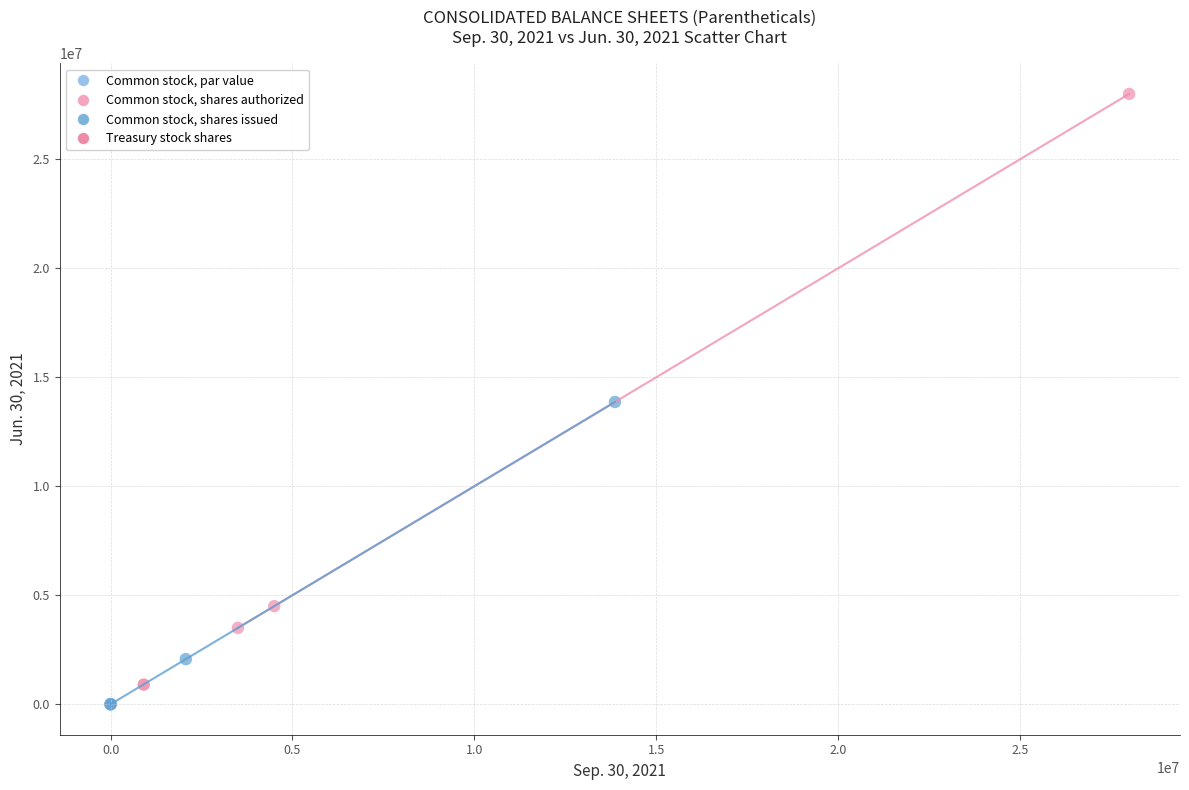

Which series reaches the maximum Y coordinate?

Common stock, shares authorized